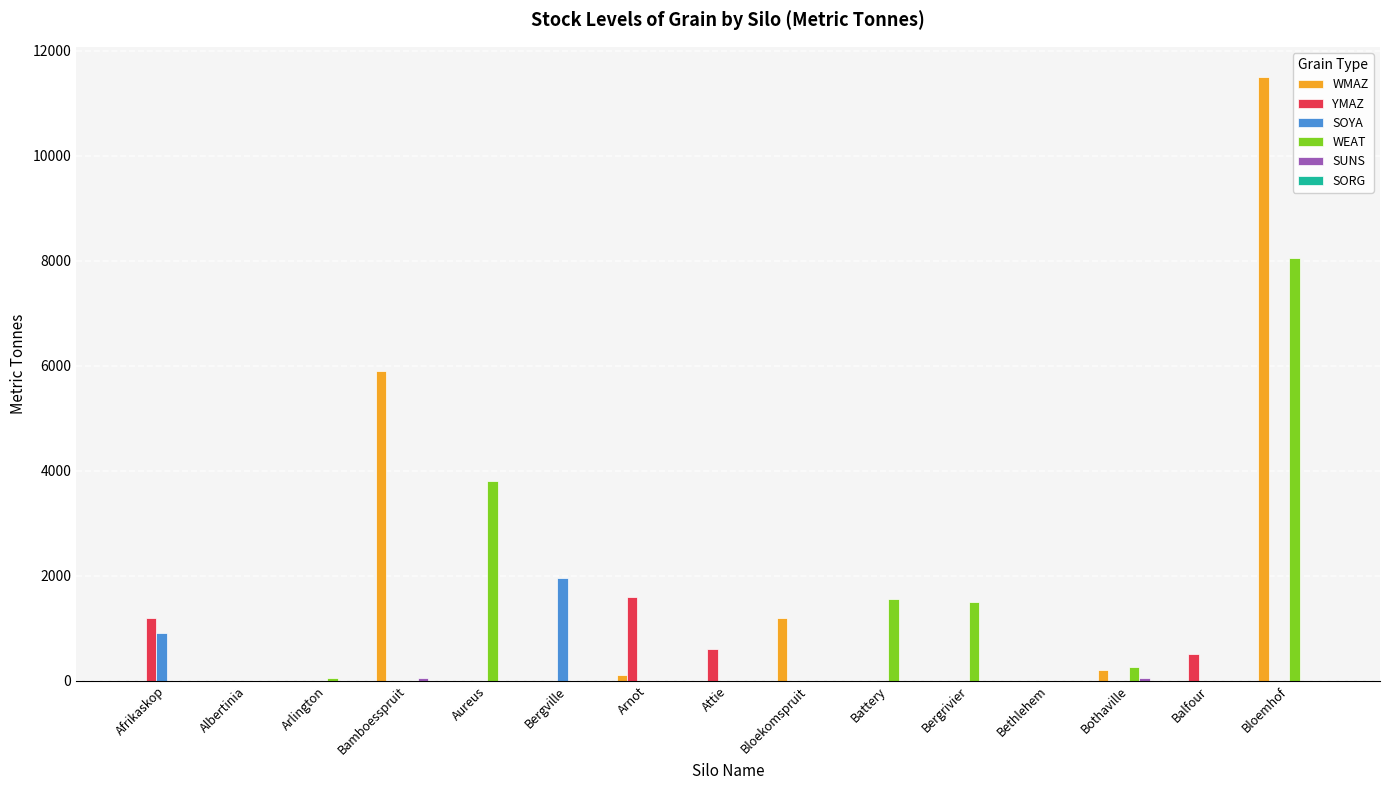

Is it true that SOYA equals 0 at Bamboesspruit?

True